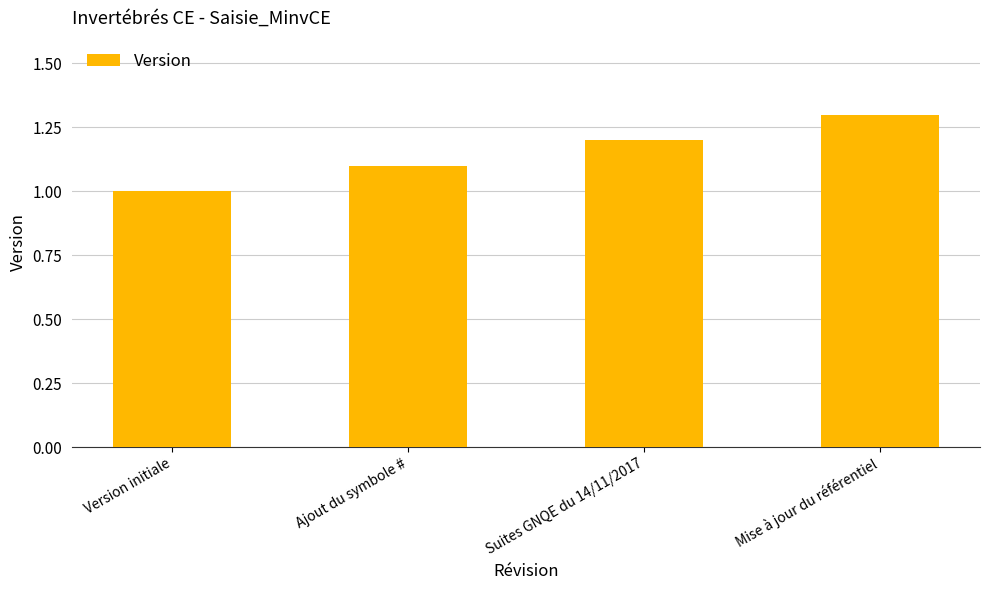

How many bars are there in total?

4